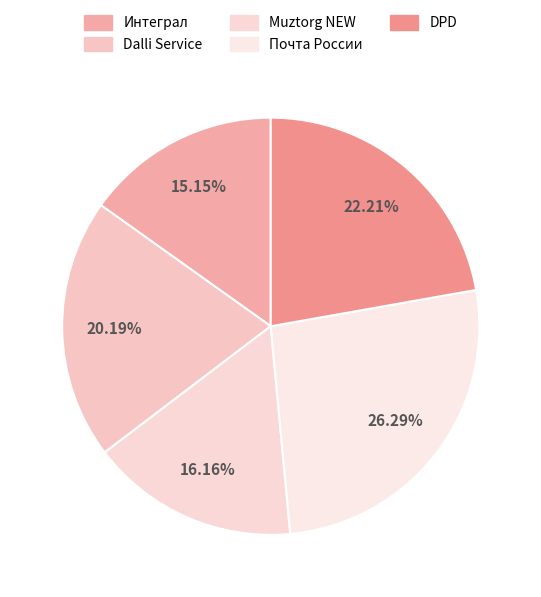

The Dalli Service slice represents 33% of the pie. True or false?

False